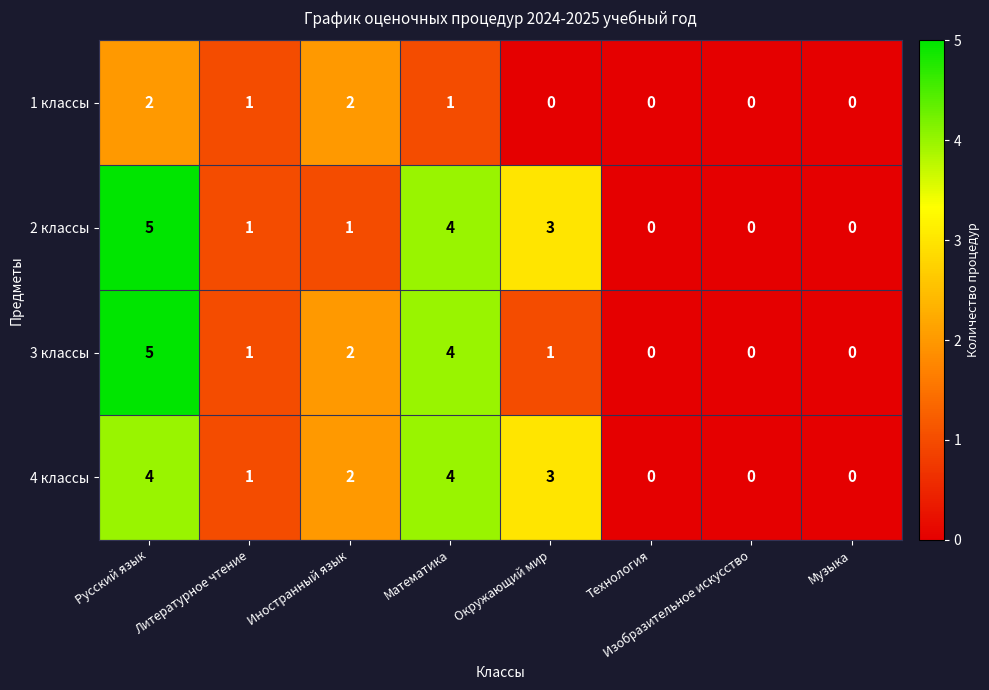

The value of 3 классы at Окружающий мир is 1. True or false?

True